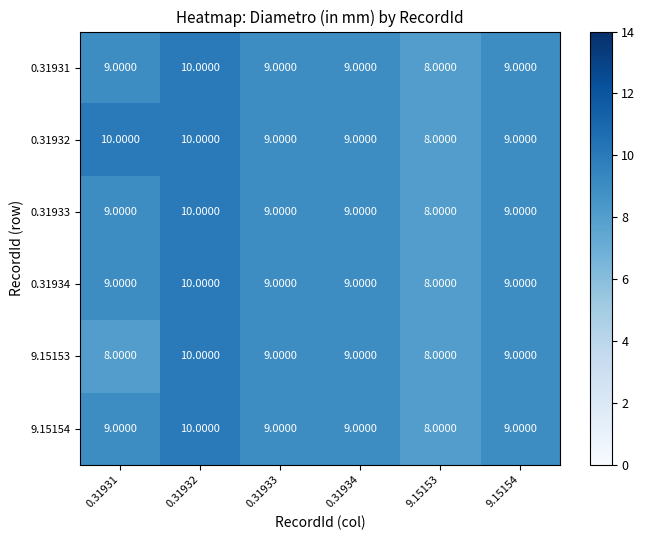

At which category is the sum across all series the highest?

0.31932